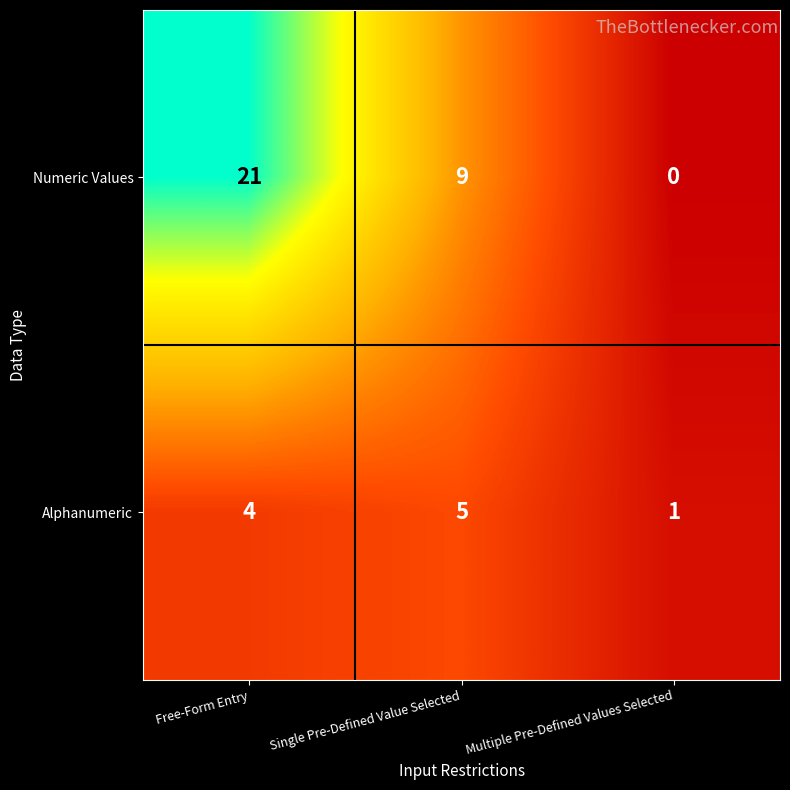

Reading left to right, list all the values displayed in this chart.

Numeric Values: 21	9	0
Alphanumeric: 4	5	1